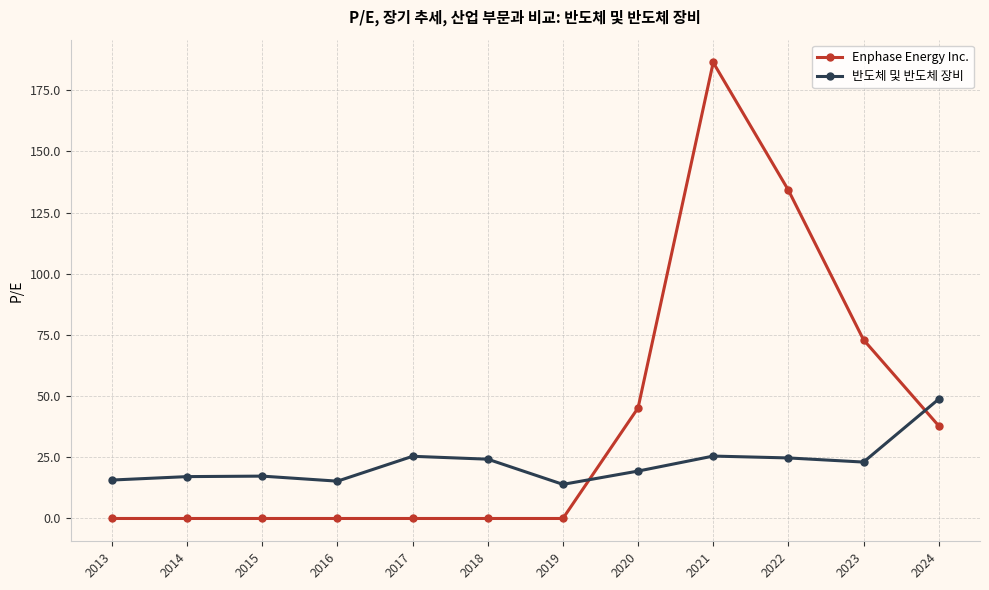

The 반도체 및 반도체 장비 series shows 43.5 at 2021. True or false?

False